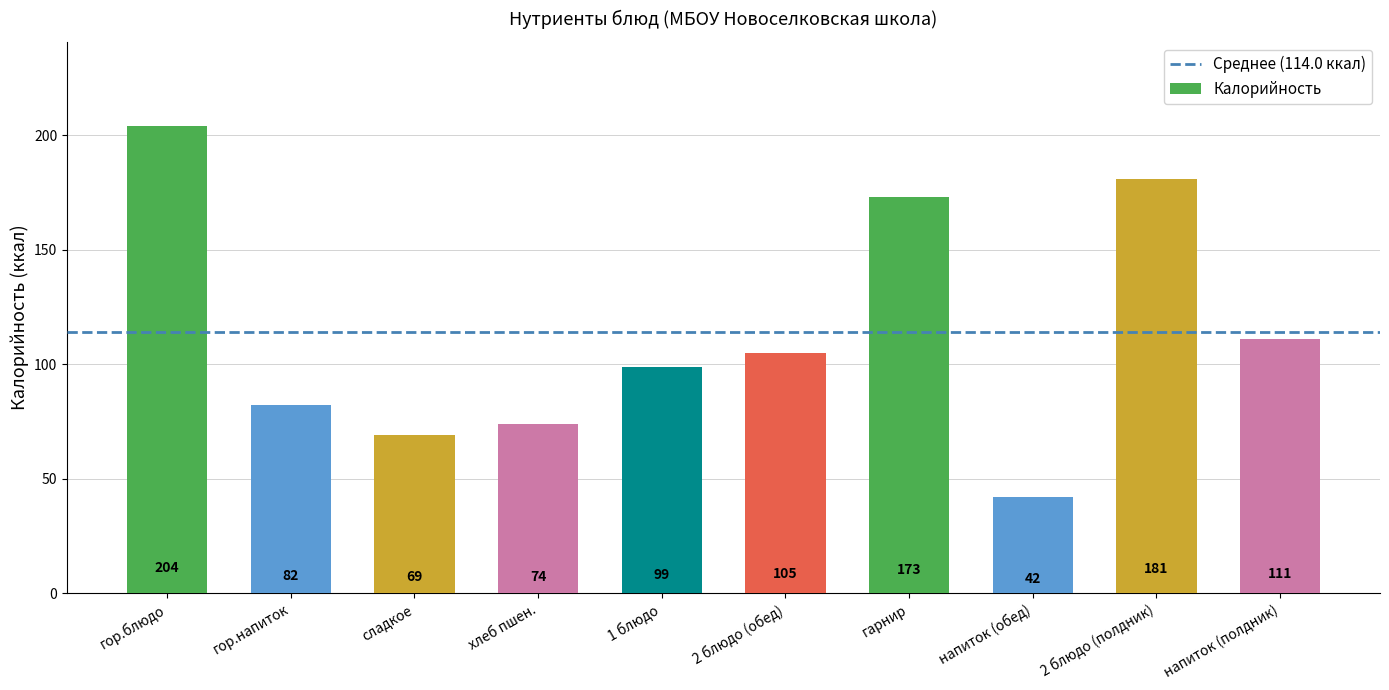

What is the average value?

114